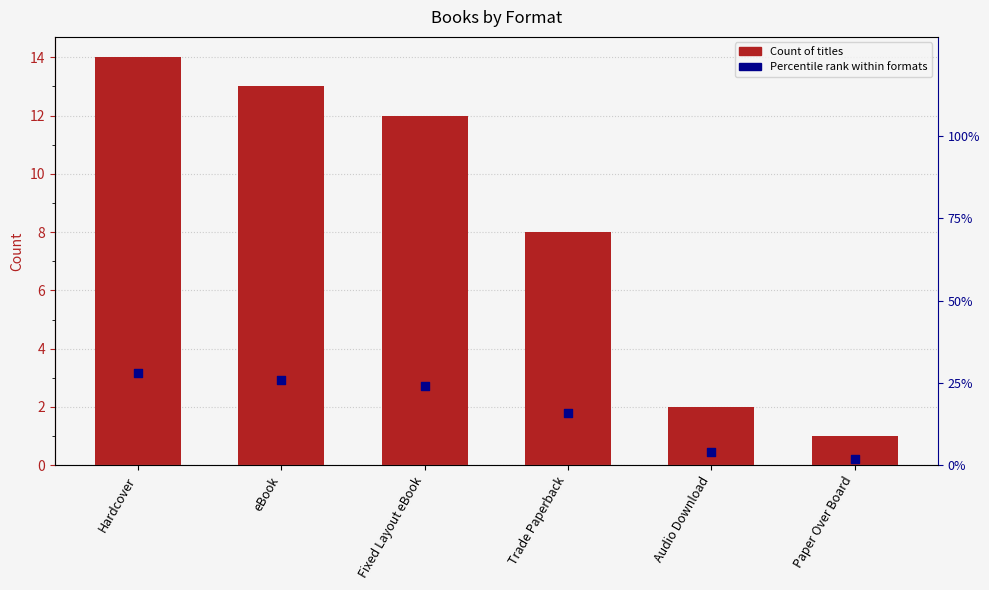

At how many categories does at least one series exceed 25?

2